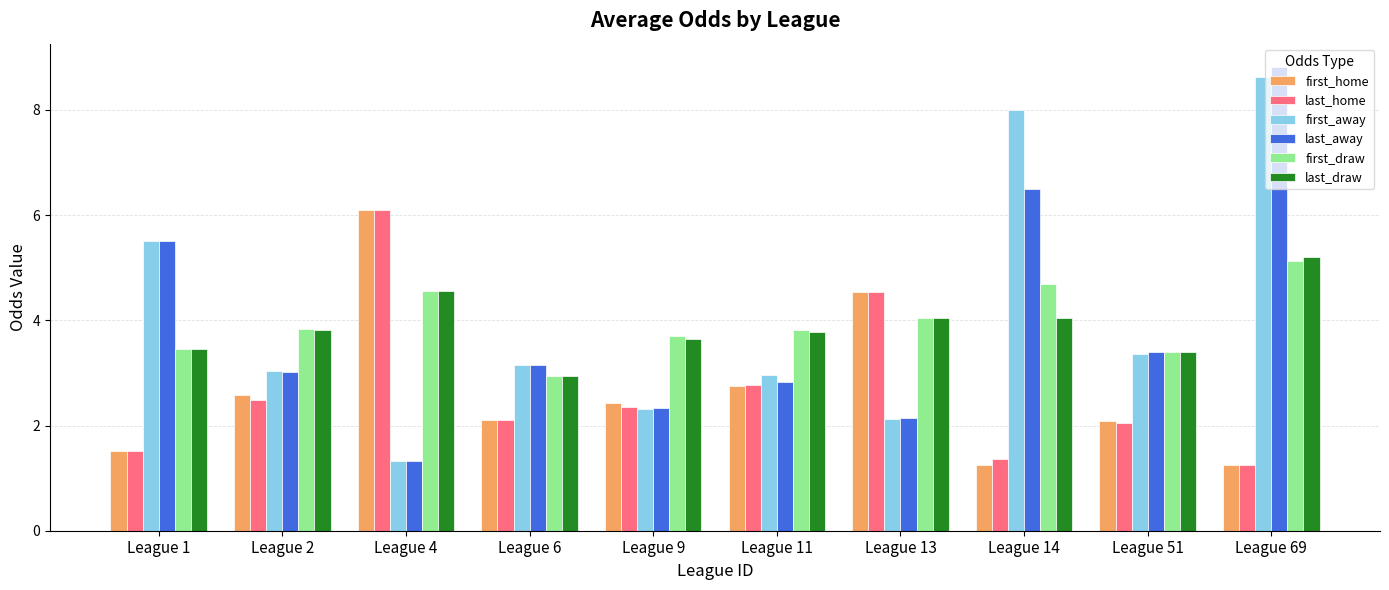

Which series has the widest spread of values?

last_away